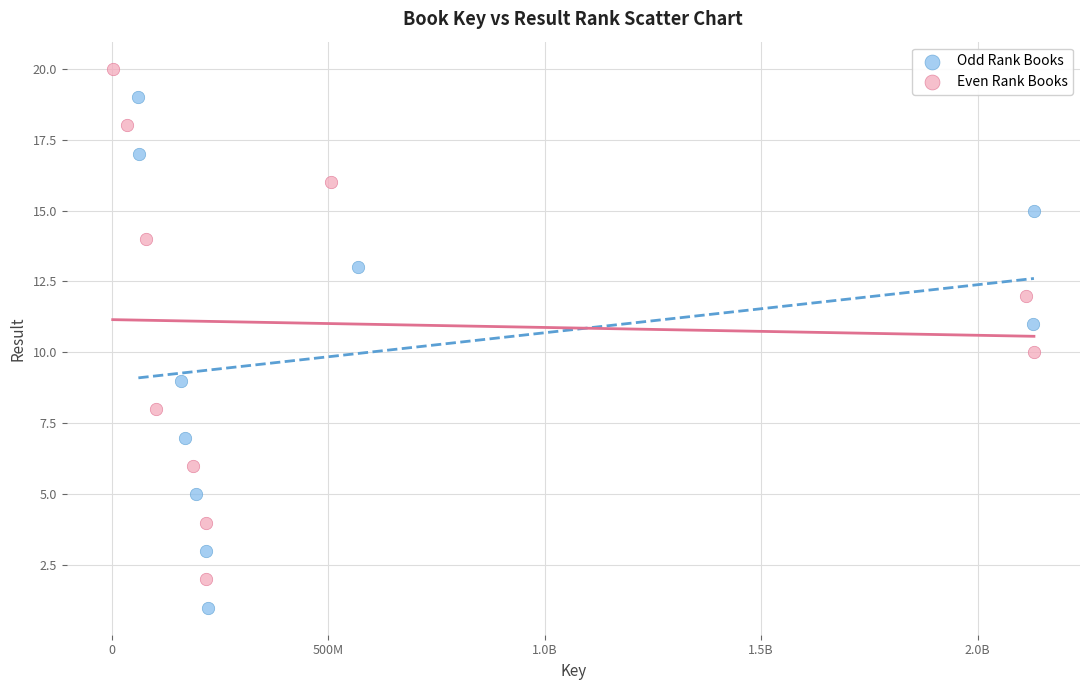

What are all the series names shown in the legend?

Odd Rank Books, Even Rank Books